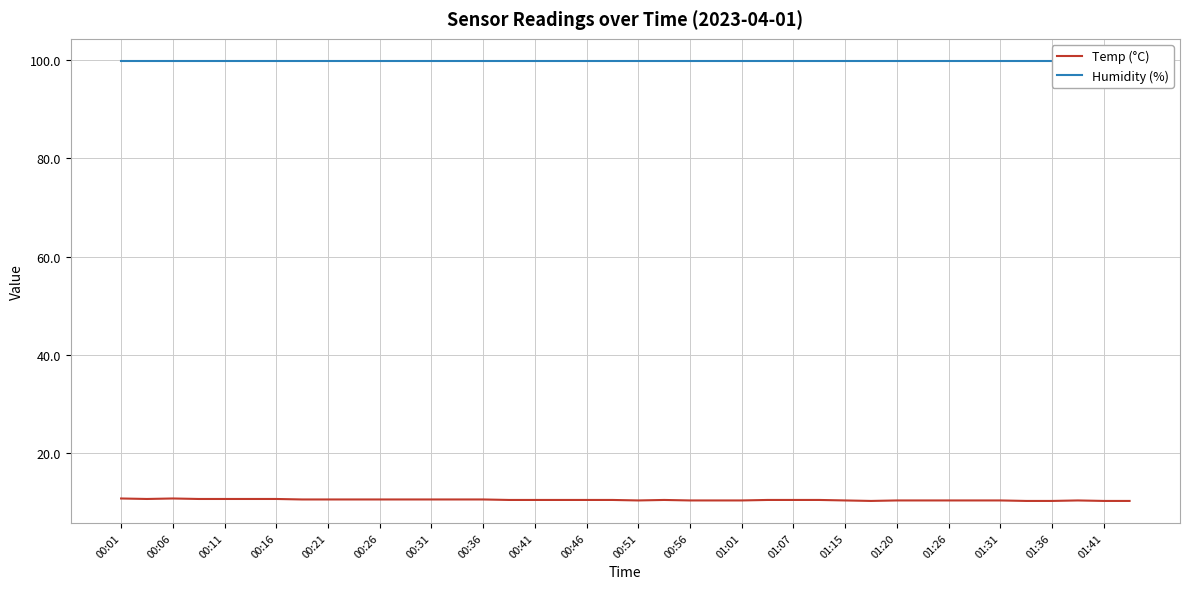

True or false: Humidity (%) has a value of 131.4 at 25.

False